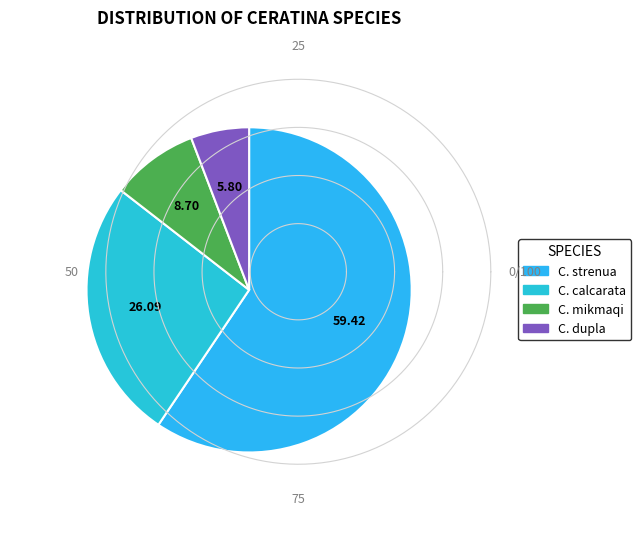

What percentage is the C. dupla slice, to the nearest percent?

6%